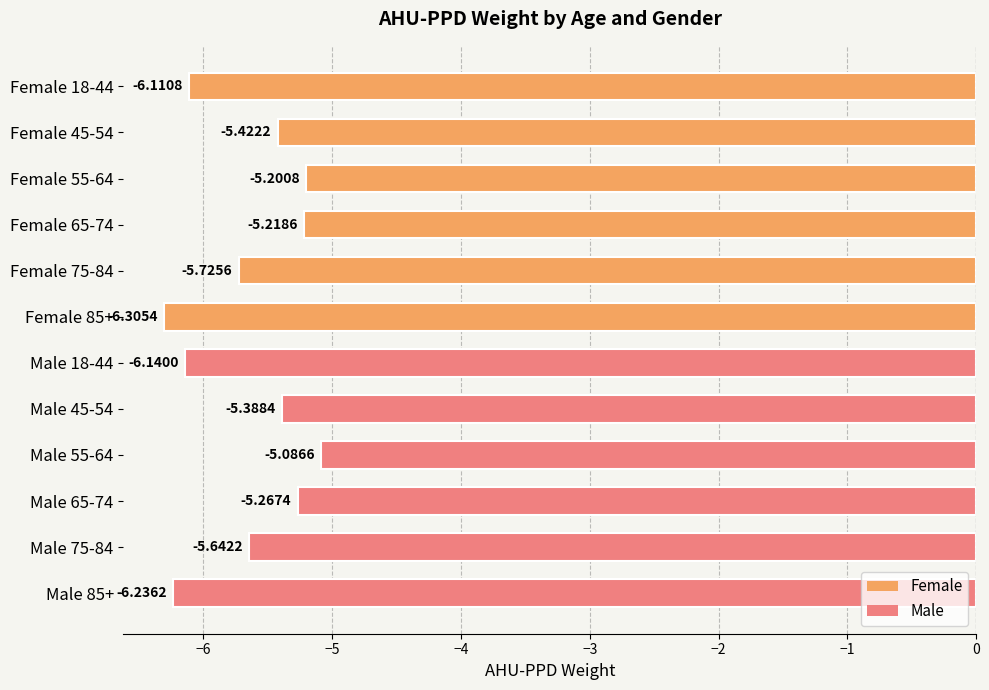

Rank the categories by value from lowest to highest.

Female 85+, Male 85+, Male 18-44, Female 18-44, Female 75-84, Male 75-84, Female 45-54, Male 45-54, Male 65-74, Female 65-74, Female 55-64, Male 55-64